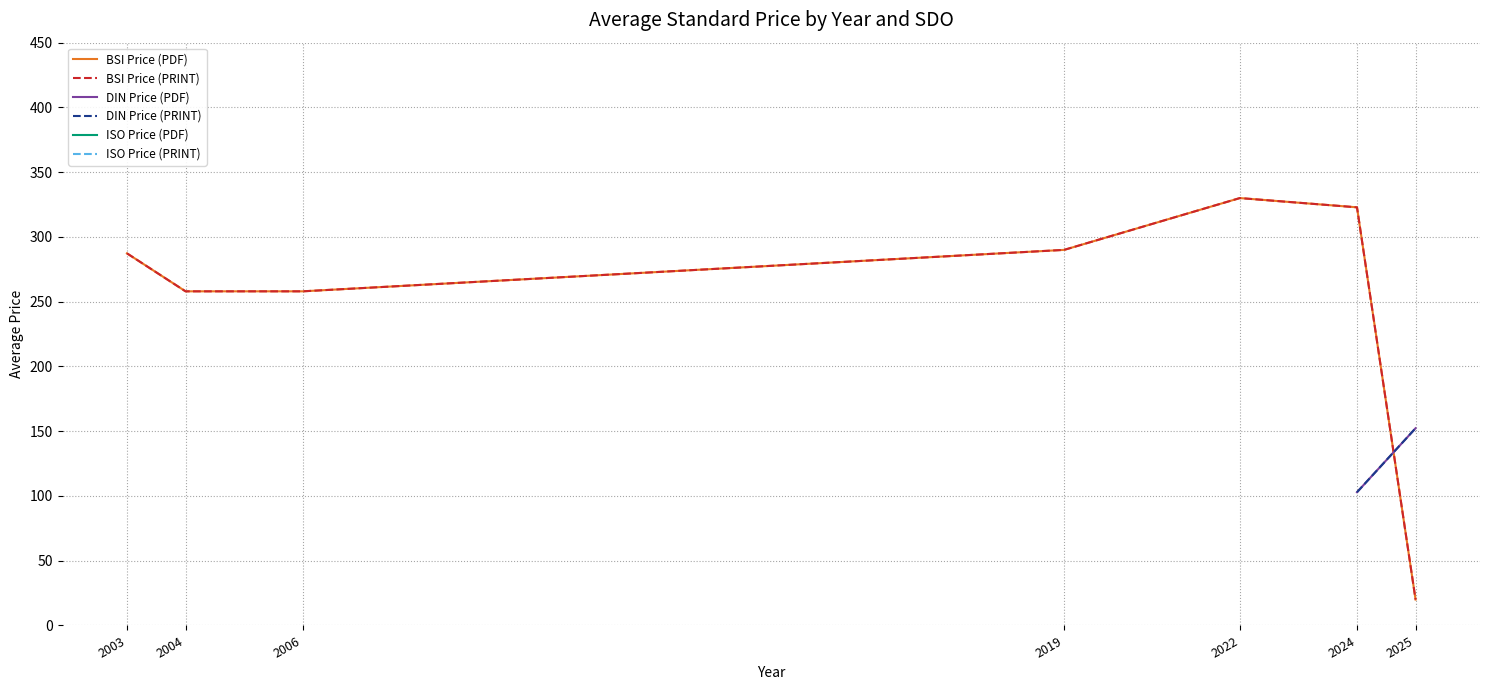

What is the difference between the BSI Price (PDF) values at 2025 and 2019?

270.0